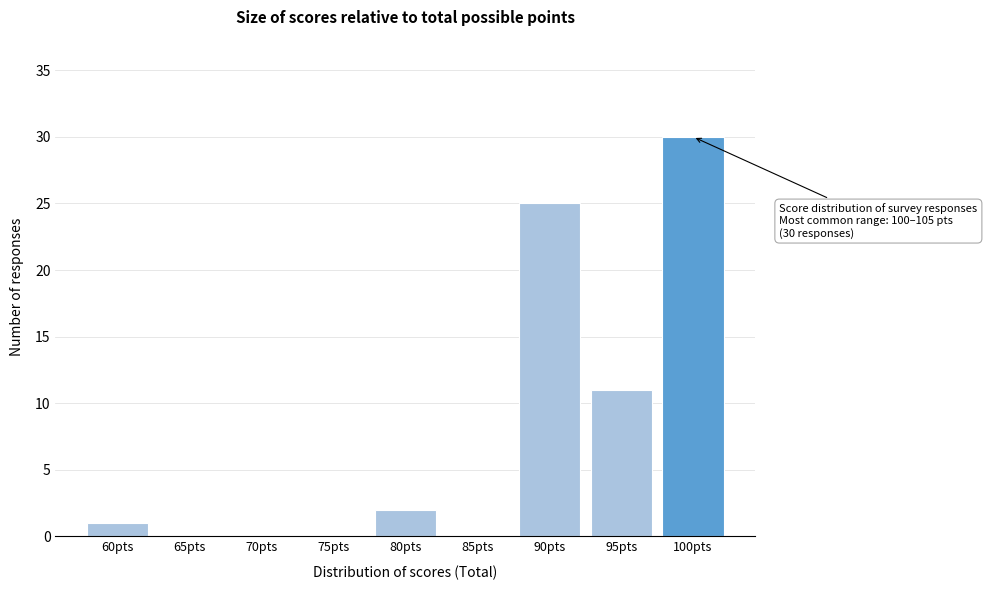

Reading left to right, extract all data points from this chart.

60pts=1	65pts=0	70pts=0	75pts=0	80pts=2	85pts=0	90pts=25	95pts=11	100pts=30